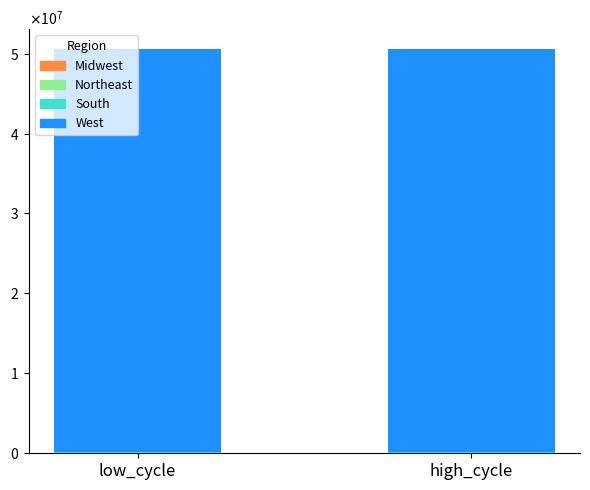

Does the chart contain stacked bars?

Yes